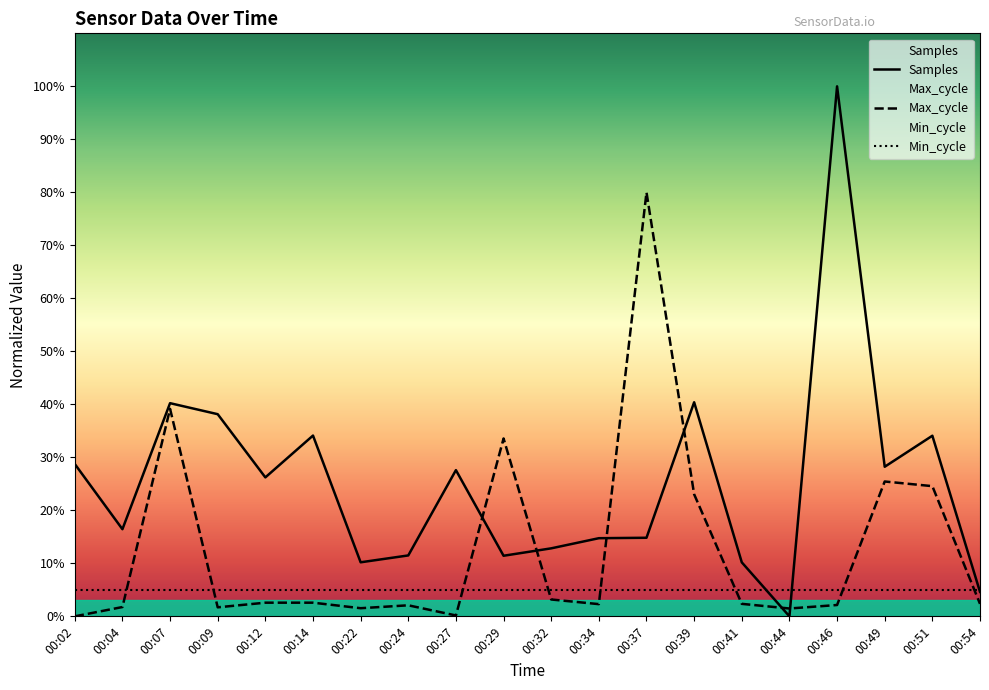

Rank the series at 00:12 from highest to lowest value.

Samples, Min_cycle, Max_cycle